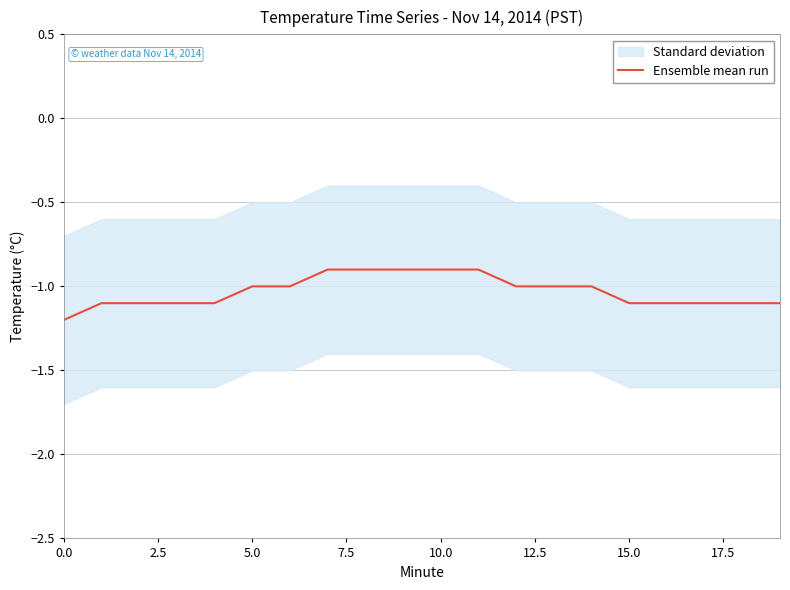

What is the minimum value for Ensemble mean run?

-1.2